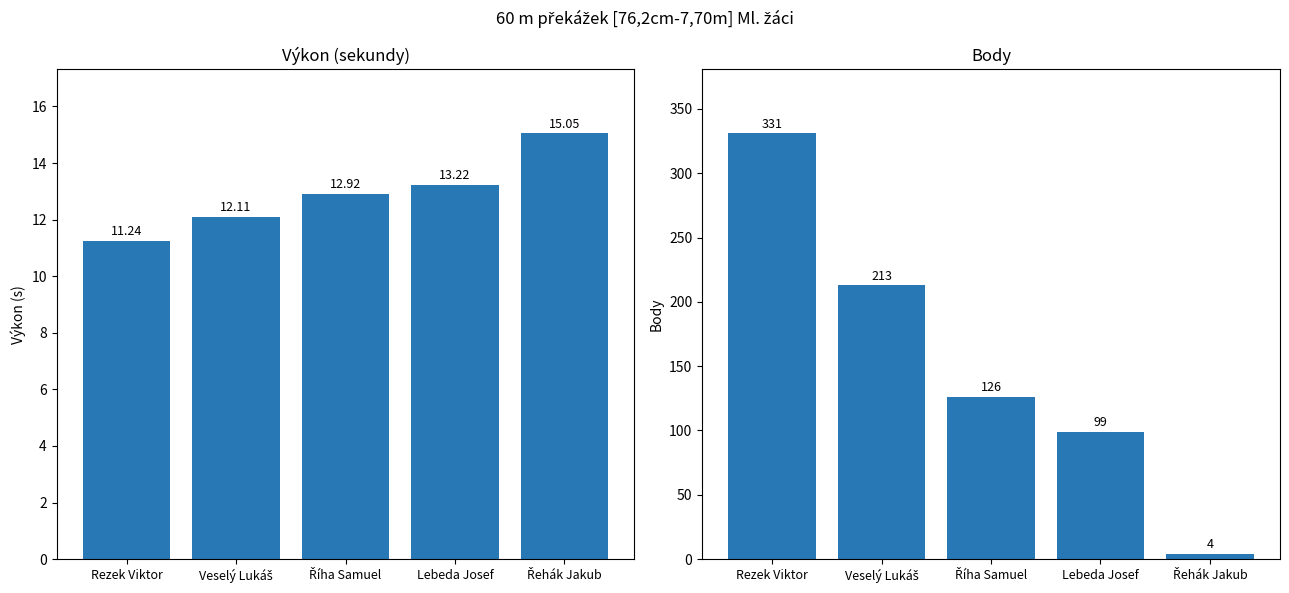

What is the value of the Výkon bar at the 5th from the left?

15.1